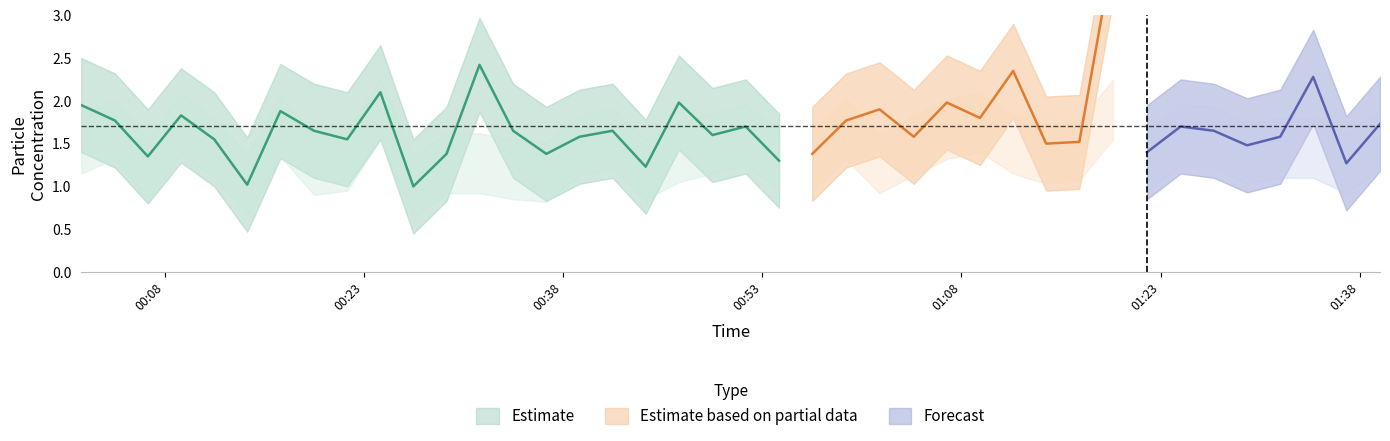

The value of SDS_P1 at 22 is 2.1. True or false?

False